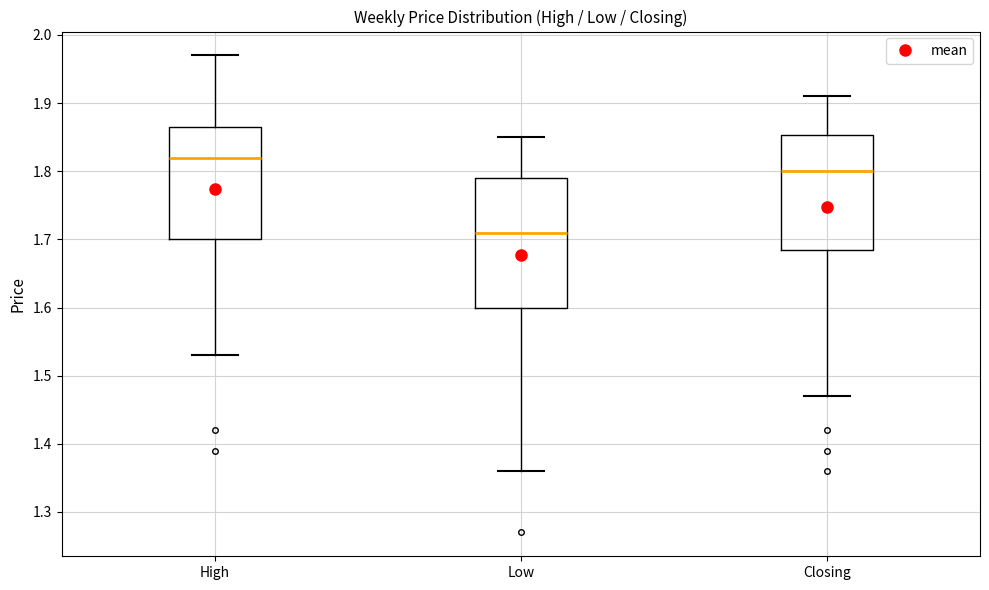

Where is the lower edge of the box for Low on the y-axis? The values are not printed on the chart, so give them approximately, as read against the axis.

1.60